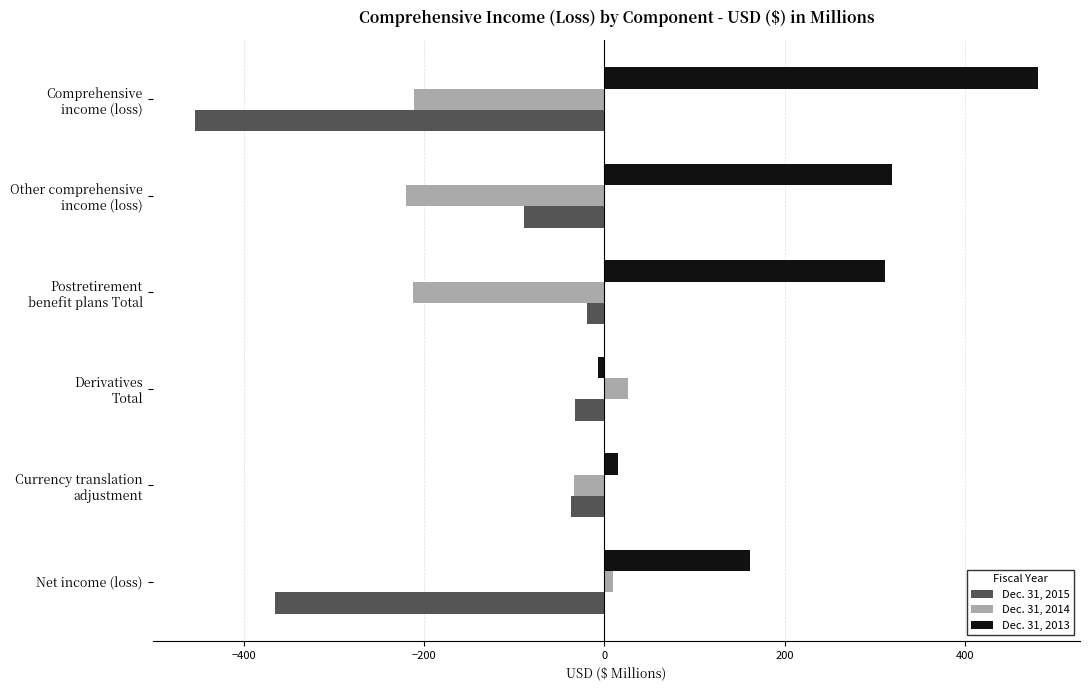

True or false: Dec. 31, 2015 has a value of -365.9 at Net income (loss).

True